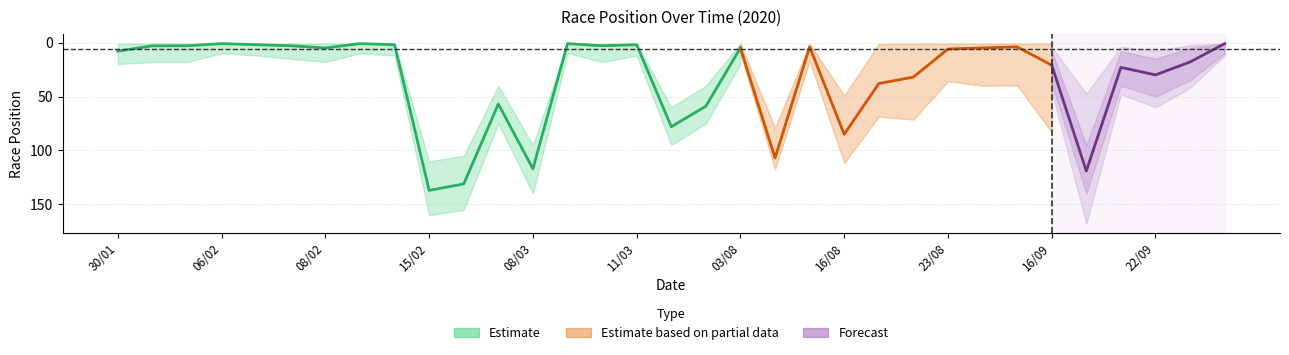

The value of lower_band at 08/03 is 140. True or false?

False